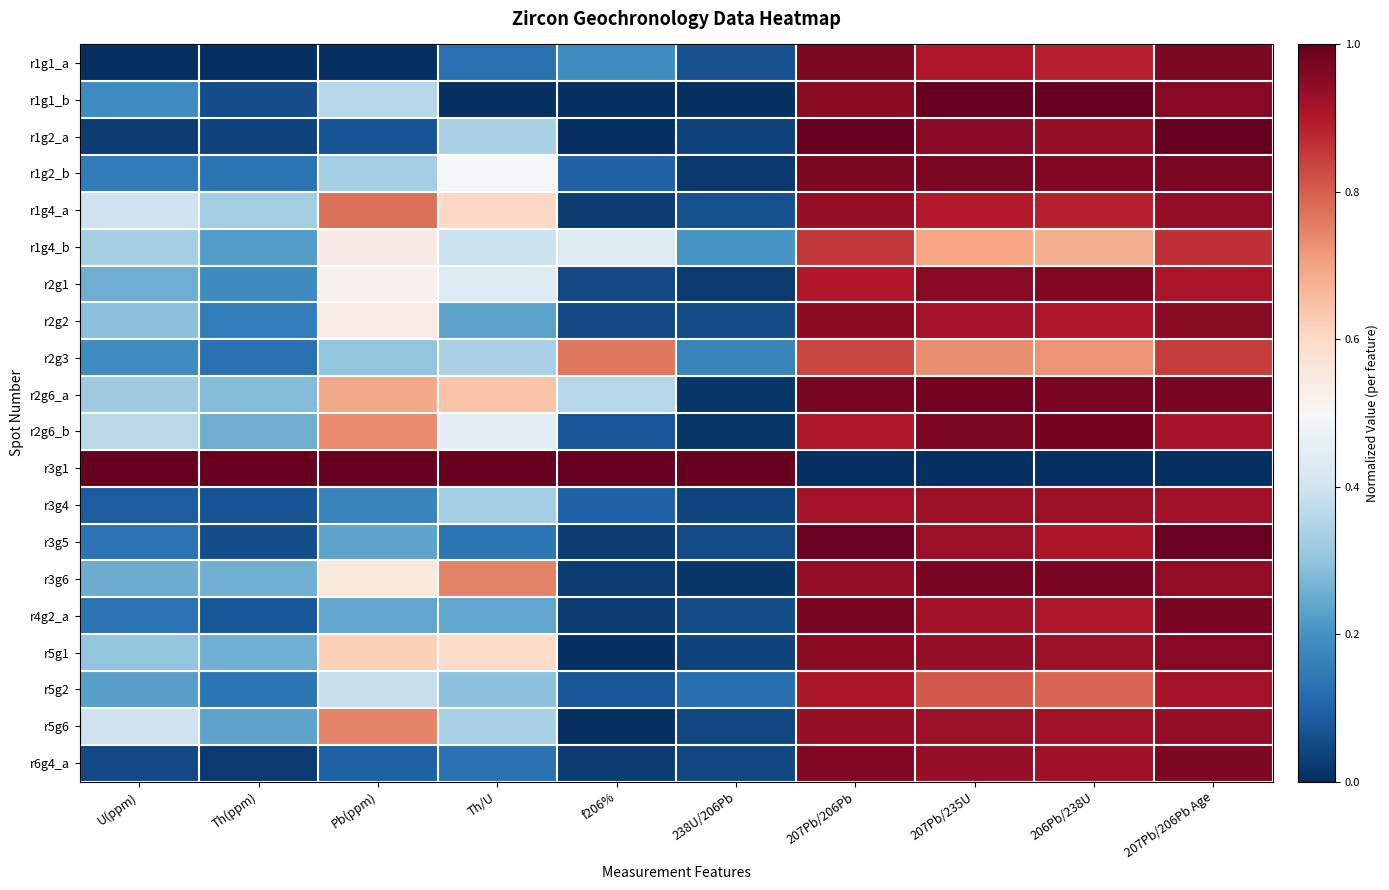

What is the total value across all series at 238U/206Pb?

2.1